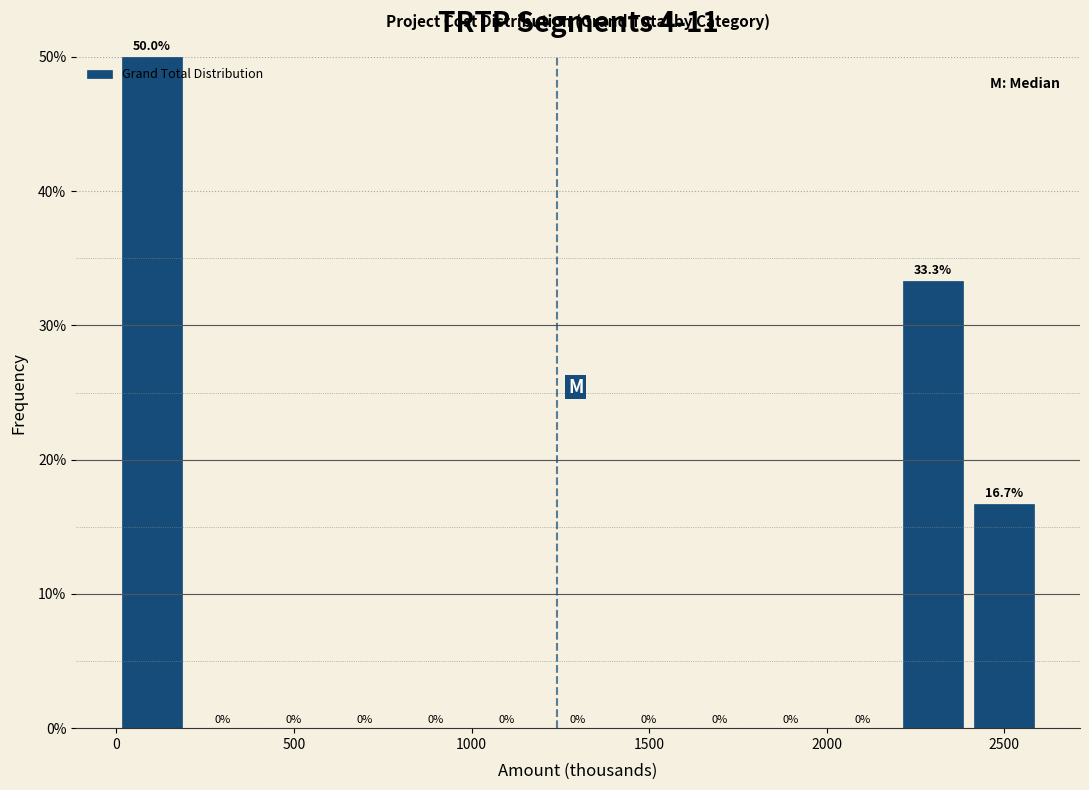

Reading left to right, transcribe this chart: for each bar, give the range it covers on the x-axis and its height.

0 to 200: 50.0
200 to 400: 0.0
400 to 600: 0.0
600 to 800: 0.0
800 to 1000: 0.0
1000 to 1200: 0.0
1200 to 1400: 0.0
1400 to 1600: 0.0
1600 to 1800: 0.0
1800 to 2000: 0.0
2000 to 2200: 0.0
2200 to 2400: 33.3
2400 to 2600: 16.7